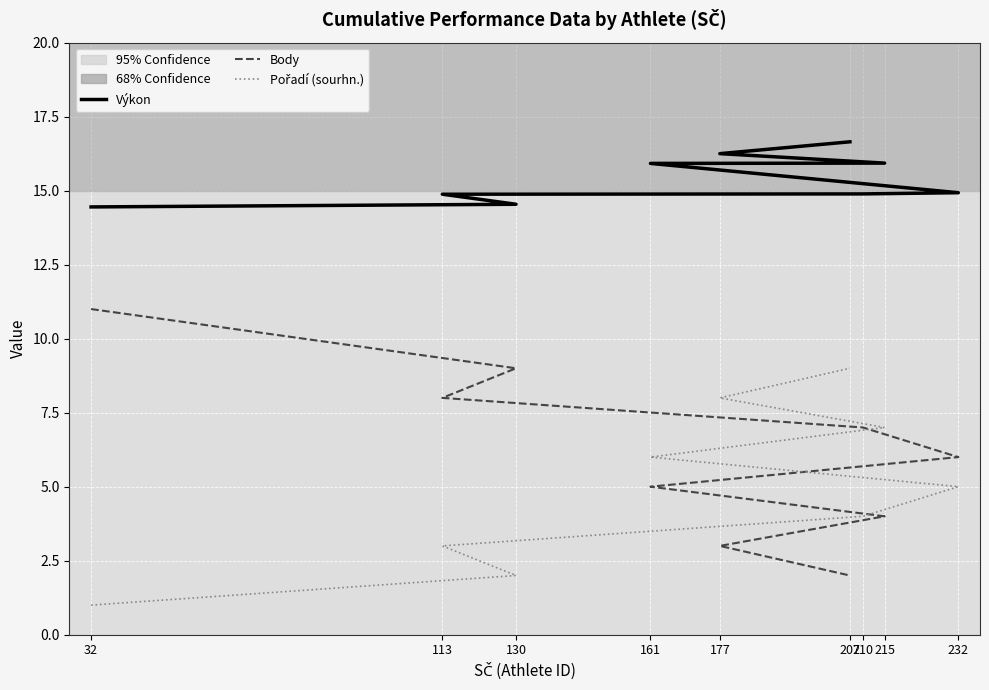

Does the chart display data point markers on the line(s)?

No